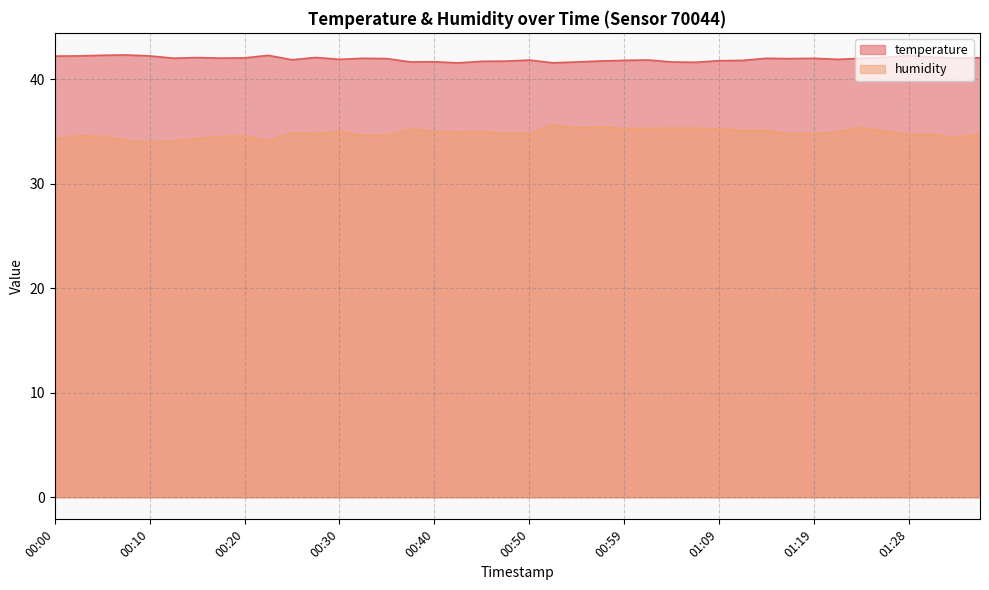

How many values in the humidity series are below 34?

1